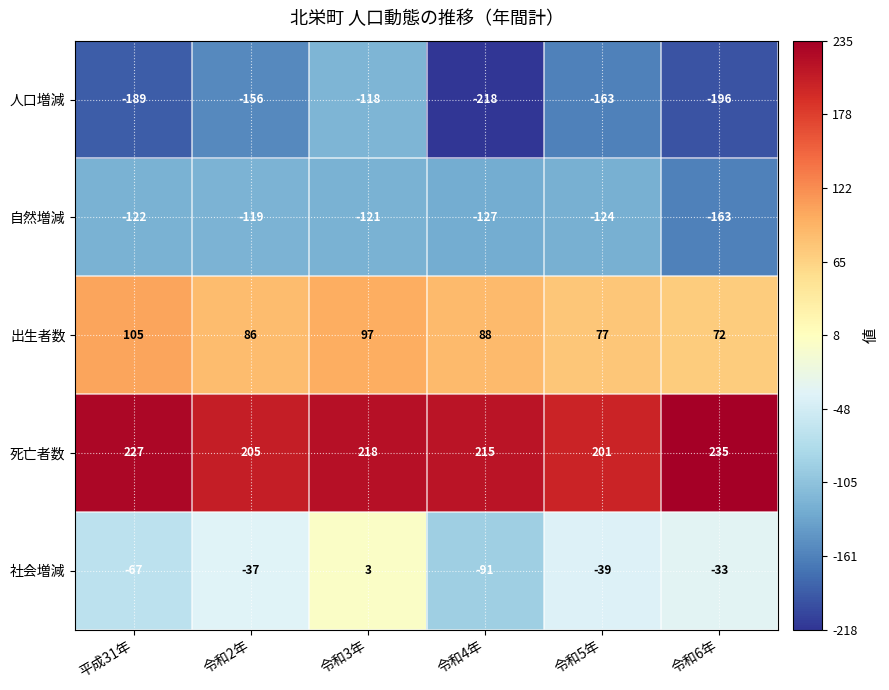

Count the number of categories in the chart.

6